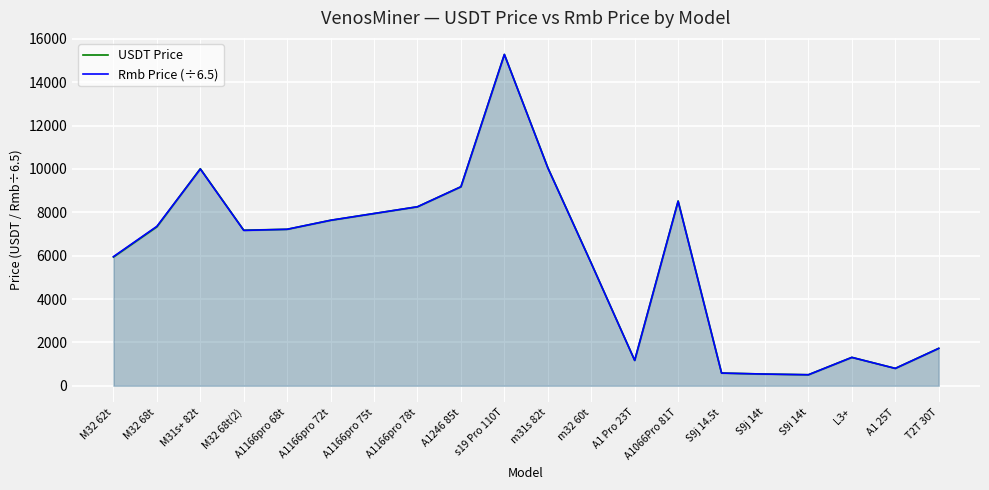

At A1066Pro 81T, list the series in order from largest to smallest.

USDT Price, Rmb Price (÷6.5)